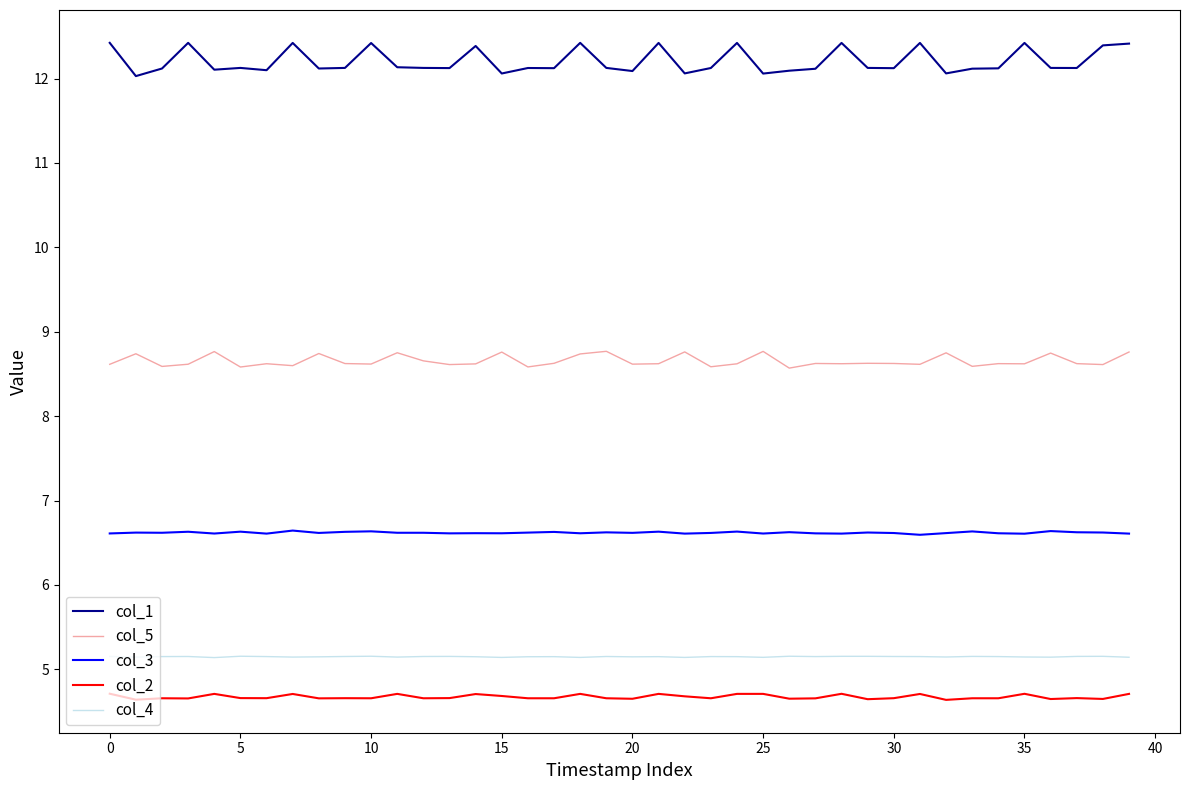

What is the maximum value shown in the chart?

12.4